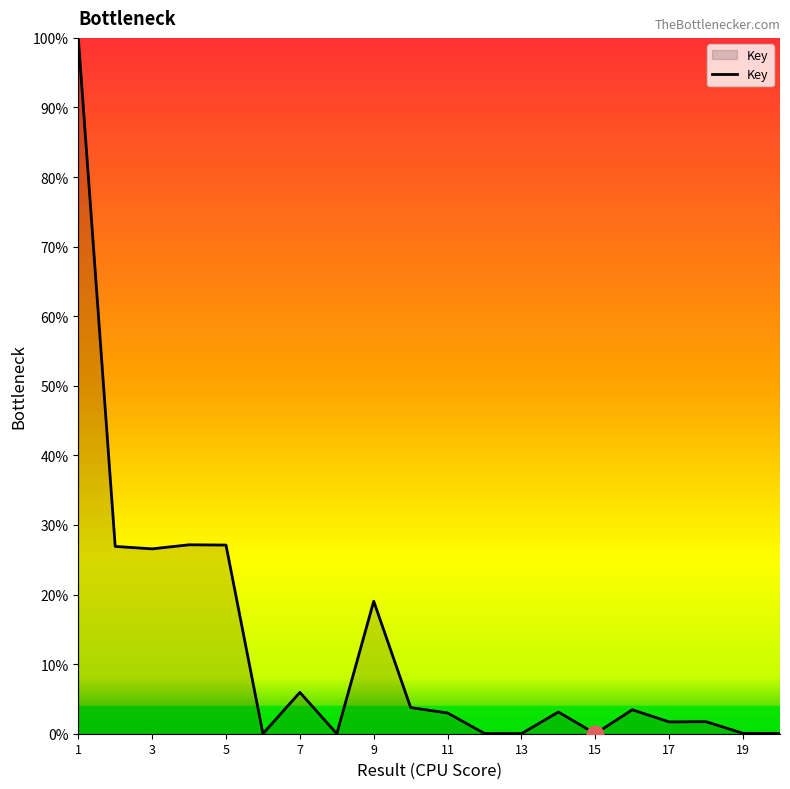

What is the maximum value shown in the chart?

100.0